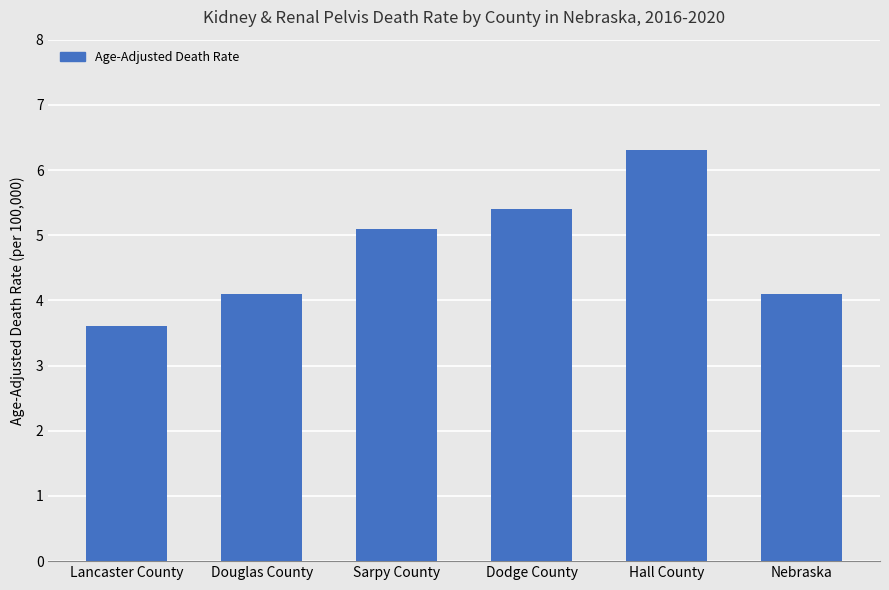

How many series are shown in this chart?

1